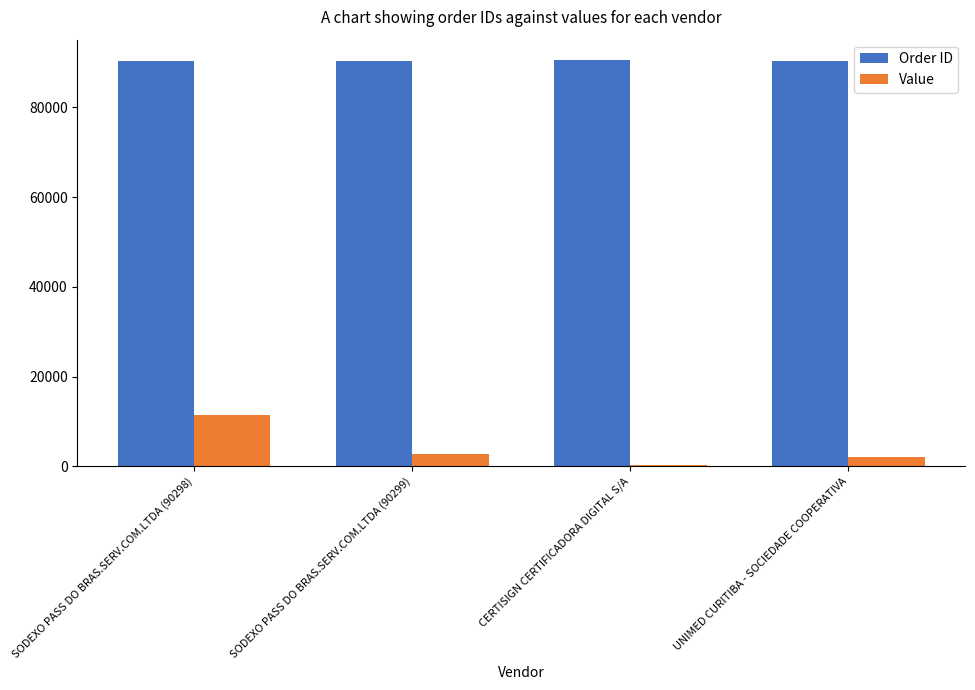

The Order ID series shows 90341.0 at UNIMED CURITIBA - SOCIEDADE COOPERATIVA. True or false?

True